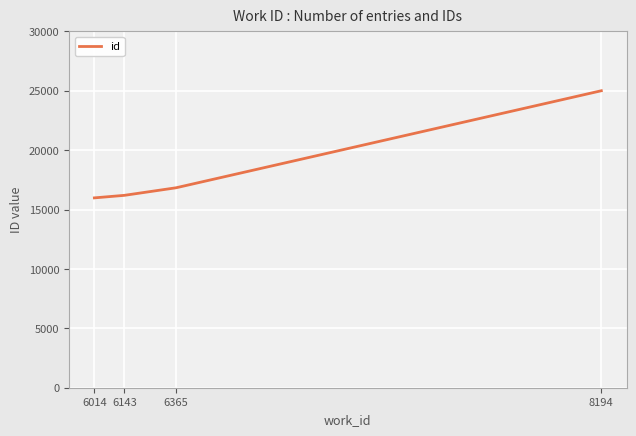

What is the sum of all values?

74027